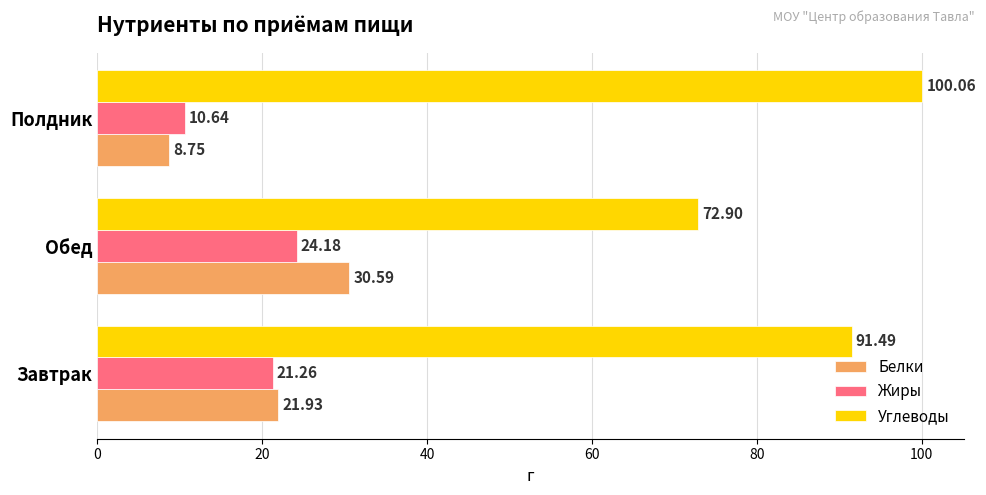

How many series are shown in this chart?

3